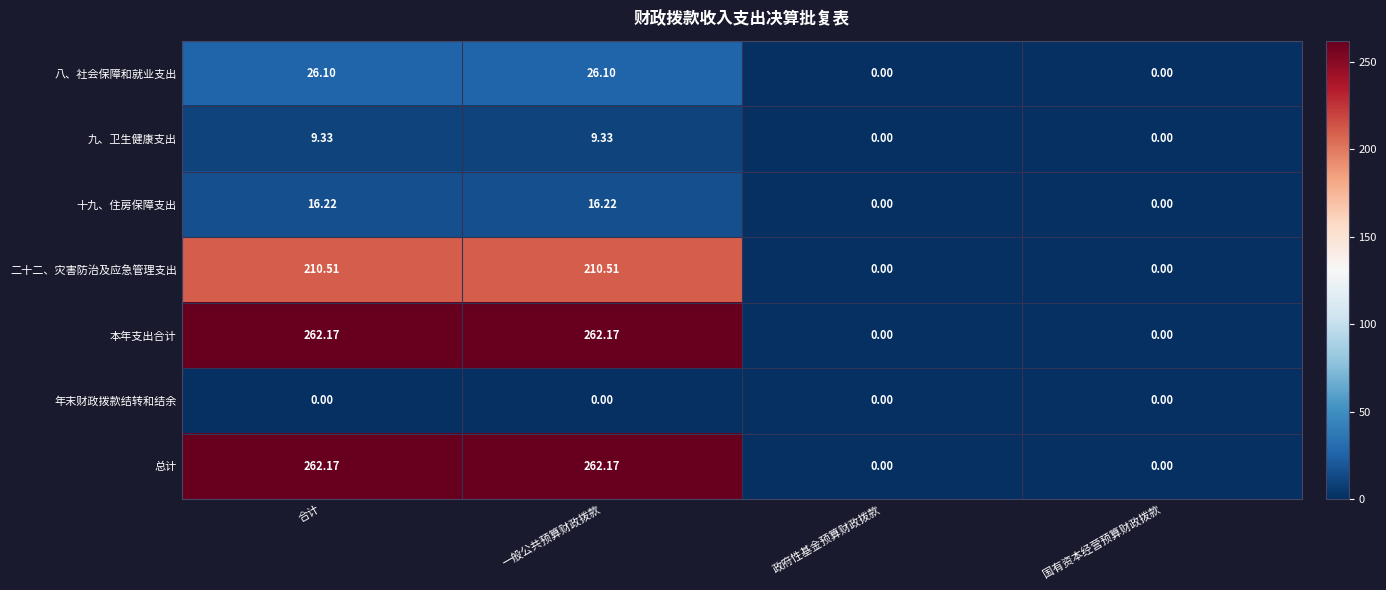

Where does the 二十二、灾害防治及应急管理支出 series first go above 210?

合计